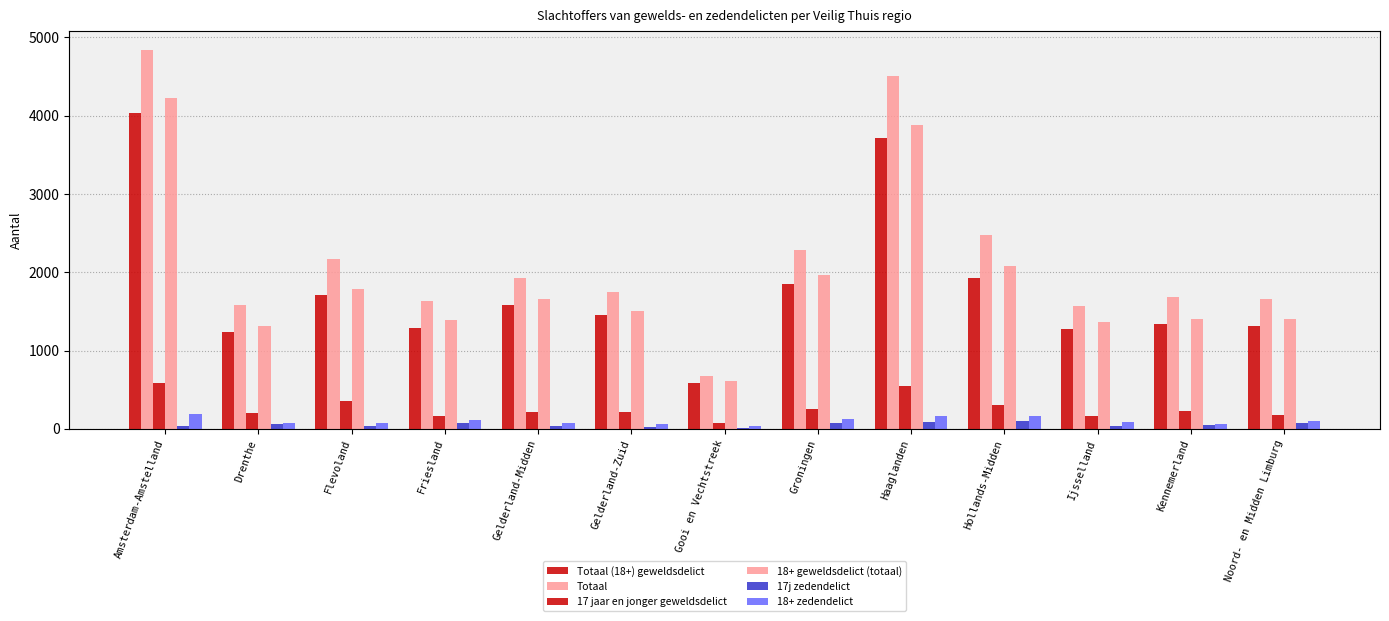

Reading left to right, extract all data points from this chart.

Totaal (18+) geweldsdelict: Amsterdam-Amstelland=4040	Drenthe=1240	Flevoland=1710	Friesland=1290	Gelderland-Midden=1580	Gelderland-Zuid=1460	Gooi en Vechtstreek=580	Groningen=1850	Haaglanden=3710	Hollands-Midden=1930	Ijsselland=1280	Kennemerland=1340	Noord- en Midden Limburg=1310
Totaal: Amsterdam-Amstelland=4840	Drenthe=1580	Flevoland=2170	Friesland=1630	Gelderland-Midden=1920	Gelderland-Zuid=1750	Gooi en Vechtstreek=680	Groningen=2280	Haaglanden=4510	Hollands-Midden=2480	Ijsselland=1570	Kennemerland=1680	Noord- en Midden Limburg=1660
17 jaar en jonger geweldsdelict: Amsterdam-Amstelland=580	Drenthe=200	Flevoland=360	Friesland=160	Gelderland-Midden=220	Gelderland-Zuid=220	Gooi en Vechtstreek=70	Groningen=250	Haaglanden=550	Hollands-Midden=300	Ijsselland=170	Kennemerland=230	Noord- en Midden Limburg=180
18+ geweldsdelict (totaal): Amsterdam-Amstelland=4220	Drenthe=1310	Flevoland=1780	Friesland=1390	Gelderland-Midden=1660	Gelderland-Zuid=1510	Gooi en Vechtstreek=610	Groningen=1970	Haaglanden=3880	Hollands-Midden=2080	Ijsselland=1370	Kennemerland=1400	Noord- en Midden Limburg=1400
17j zedendelict: Amsterdam-Amstelland=40	Drenthe=60	Flevoland=40	Friesland=80	Gelderland-Midden=30	Gelderland-Zuid=20	Gooi en Vechtstreek=10	Groningen=70	Haaglanden=90	Hollands-Midden=100	Ijsselland=40	Kennemerland=50	Noord- en Midden Limburg=80
18+ zedendelict: Amsterdam-Amstelland=190	Drenthe=70	Flevoland=70	Friesland=110	Gelderland-Midden=80	Gelderland-Zuid=60	Gooi en Vechtstreek=30	Groningen=120	Haaglanden=170	Hollands-Midden=160	Ijsselland=90	Kennemerland=60	Noord- en Midden Limburg=100